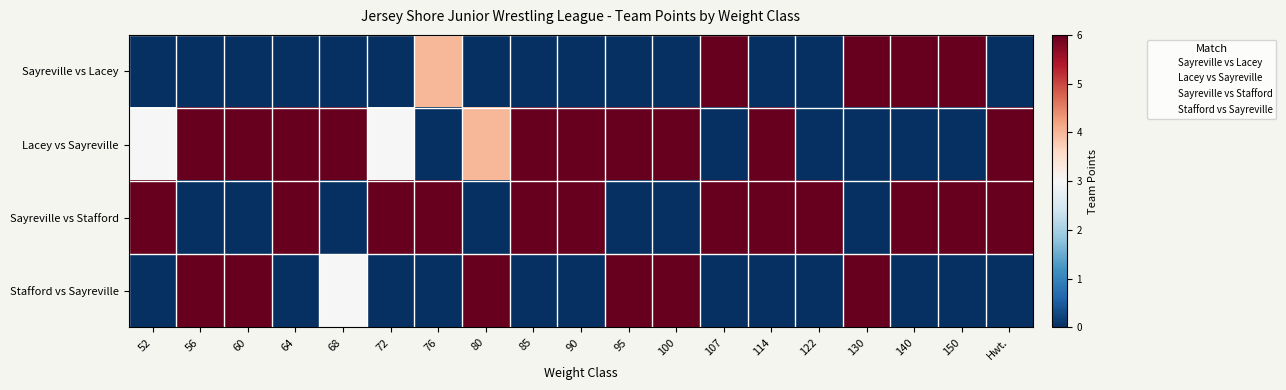

Count the number of data series in this chart.

4